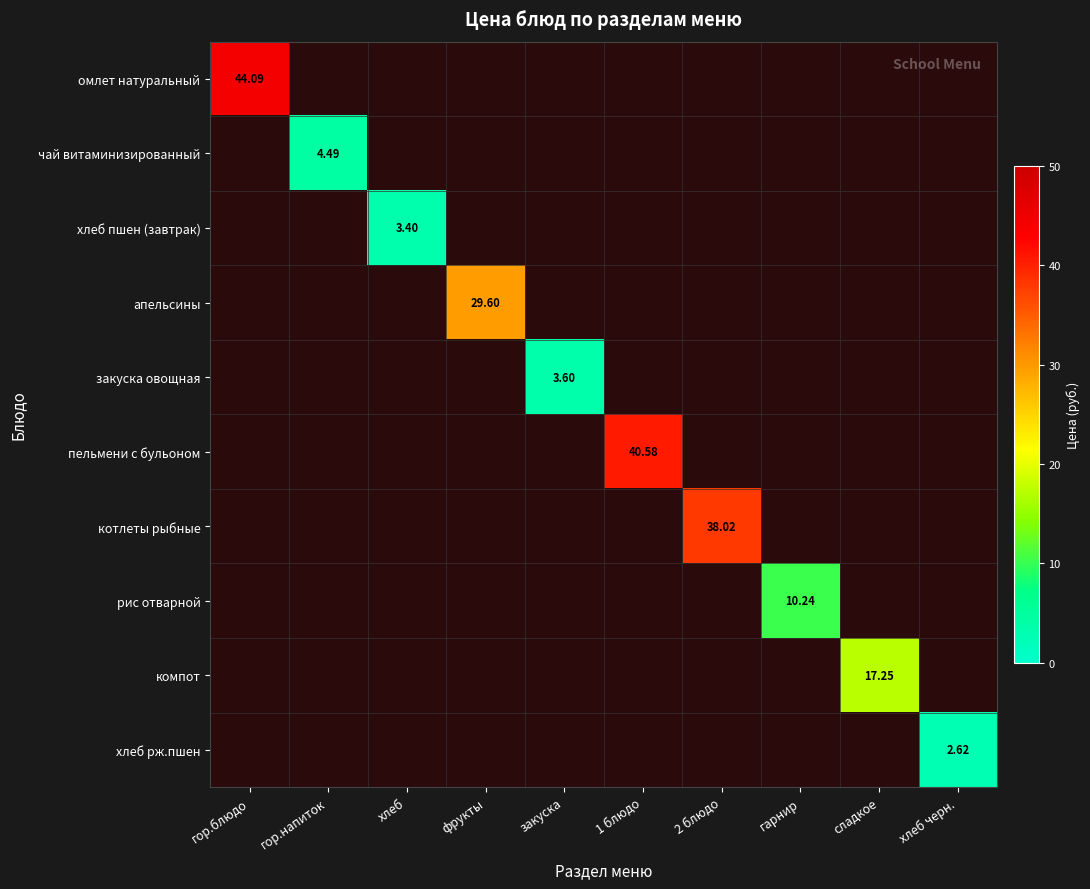

How many series are shown in this chart?

10